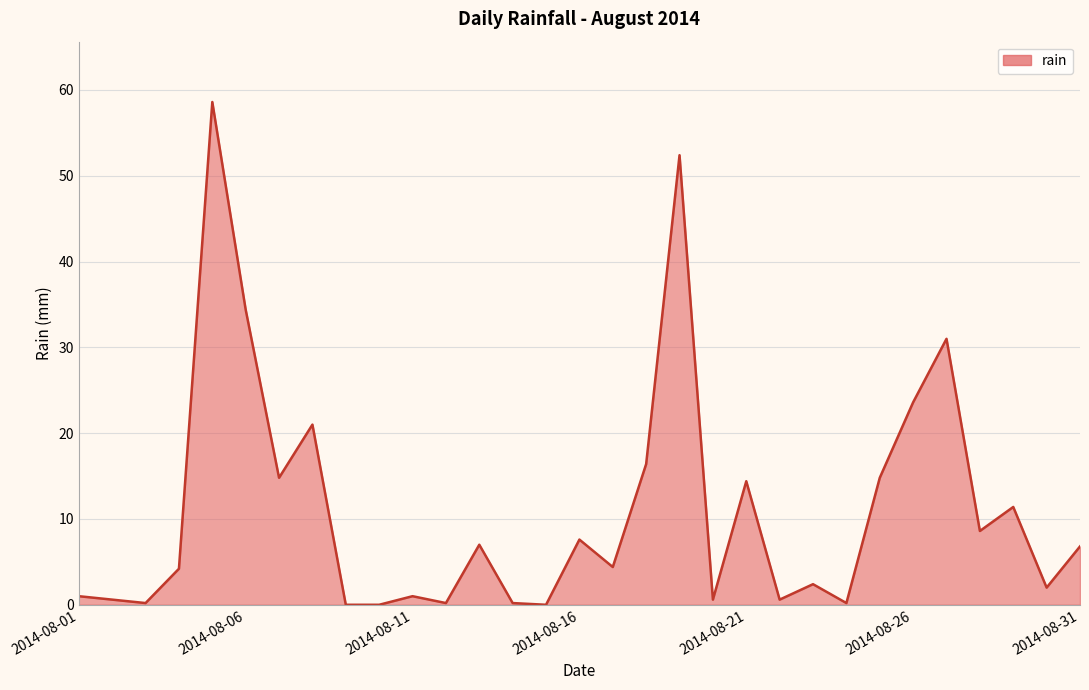

What is the greatest value displayed?

58.6